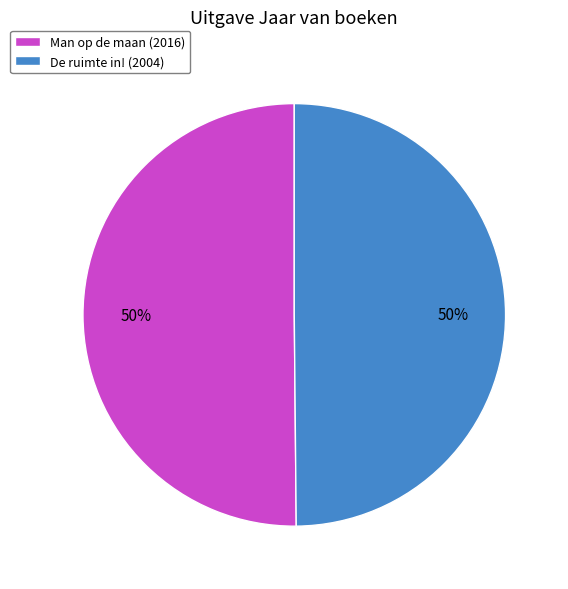

True or false: Man op de maan accounts for 50% of the total.

True